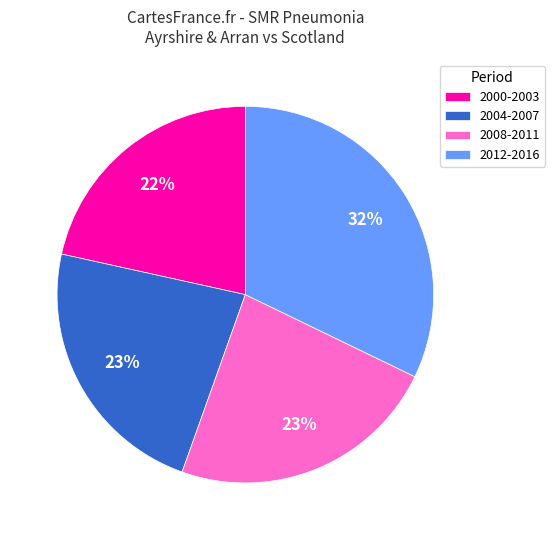

Which category has the smallest portion of the pie?

2000-2003